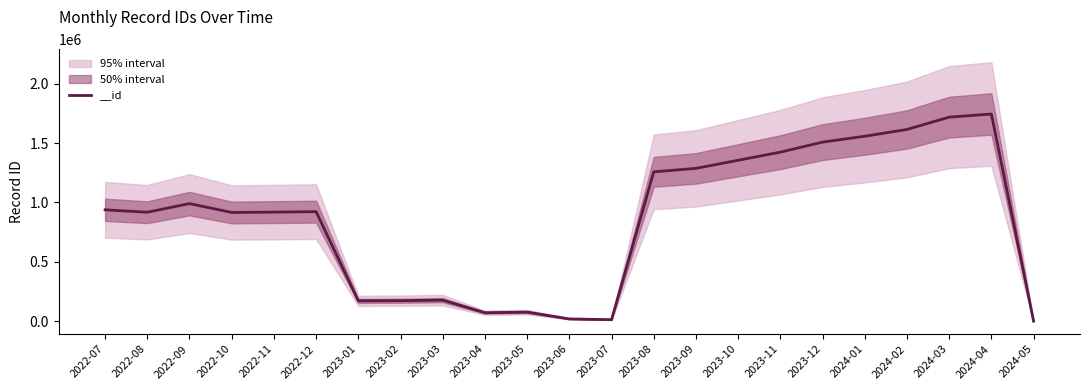

List the labels in order of value, smallest first.

2024-05, 2023-07, 2023-06, 2023-04, 2023-05, 2023-01, 2023-02, 2023-03, 2022-10, 2022-08, 2022-11, 2022-12, 2022-07, 2022-09, 2023-08, 2023-09, 2023-10, 2023-11, 2023-12, 2024-01, 2024-02, 2024-03, 2024-04